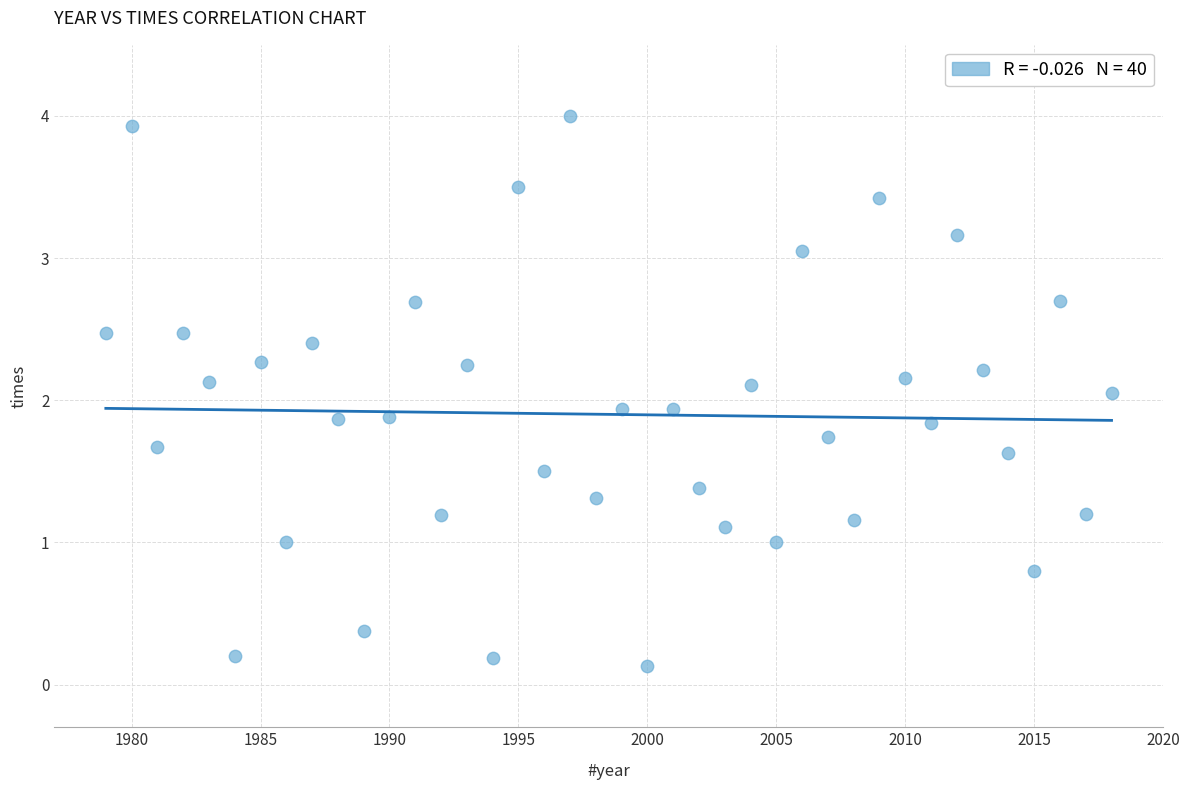

What is the range of X values (max minus min)?

39.0